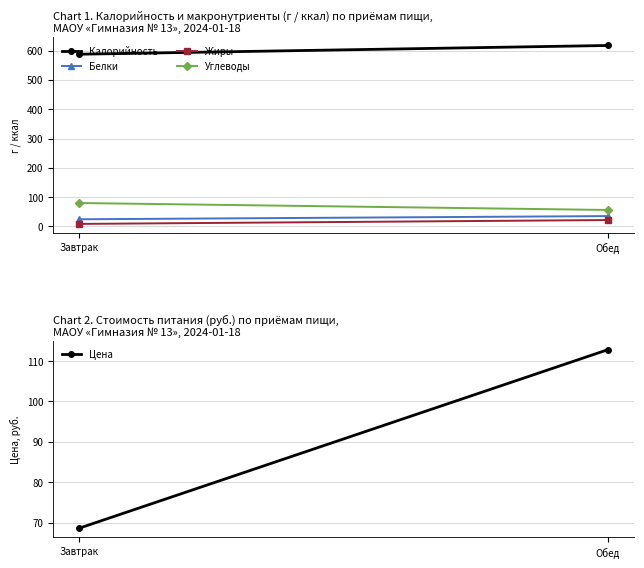

Which series has the largest total across all categories?

Калорийность